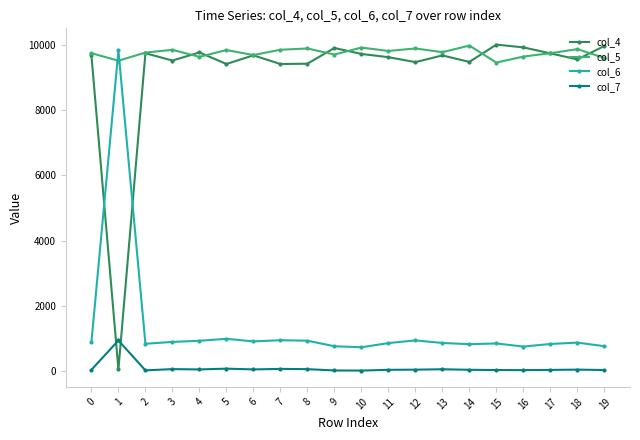

True or false: col_4 has a value of 9723 at 10.

True